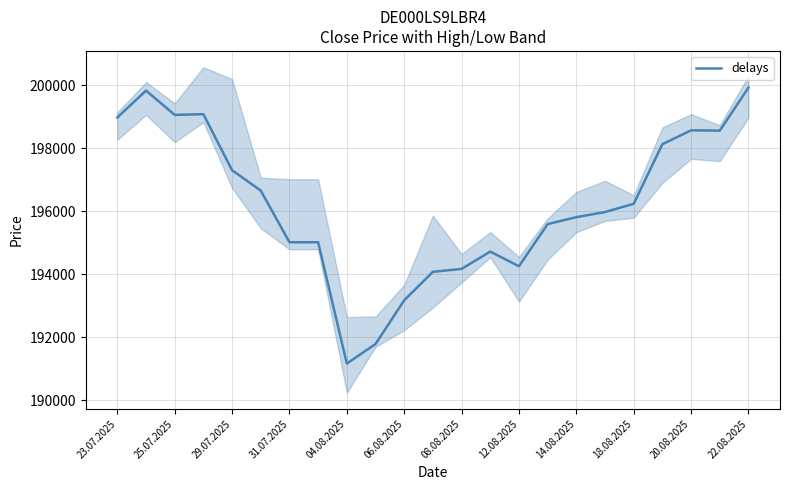

The delays series shows 92881 at 04.08.2025. True or false?

False